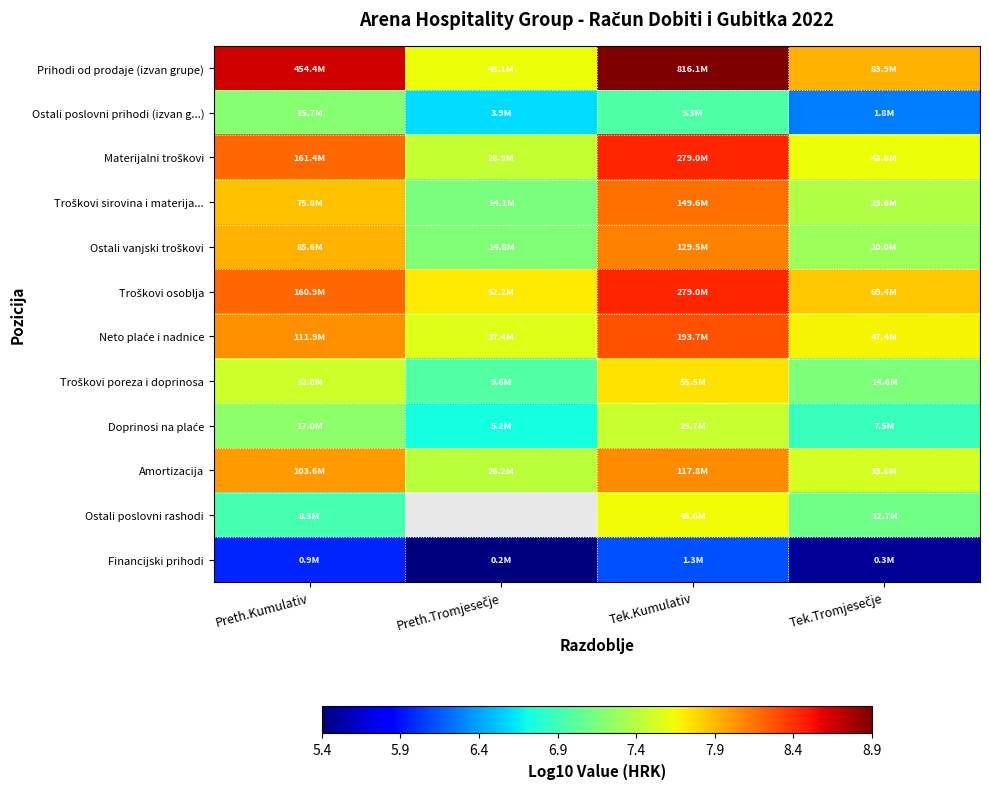

At which category is the sum across all series the highest?

Tek.Kumulativ